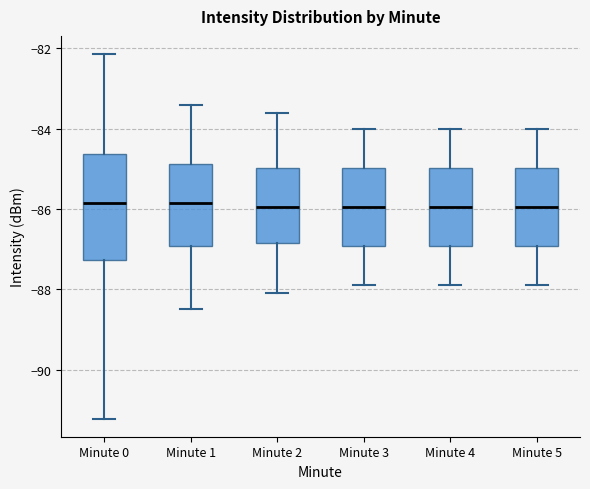

Reading left to right, transcribe this box plot: for each box, give where its median line is, the range the box spans, and where its two whiskers end, as read against the y-axis. The values are not printed on the chart, so give them approximately, as read against the axis.

Minute 0: median -85.8, box -87.2 to -84.6, whiskers -91.2 to -82.2
Minute 1: median -85.8, box -87.0 to -84.8, whiskers -88.4 to -83.4
Minute 2: median -86.0, box -86.8 to -85.0, whiskers -88.0 to -83.6
Minute 3: median -86.0, box -87.0 to -85.0, whiskers -87.8 to -84.0
Minute 4: median -86.0, box -87.0 to -85.0, whiskers -87.8 to -84.0
Minute 5: median -86.0, box -87.0 to -85.0, whiskers -87.8 to -84.0